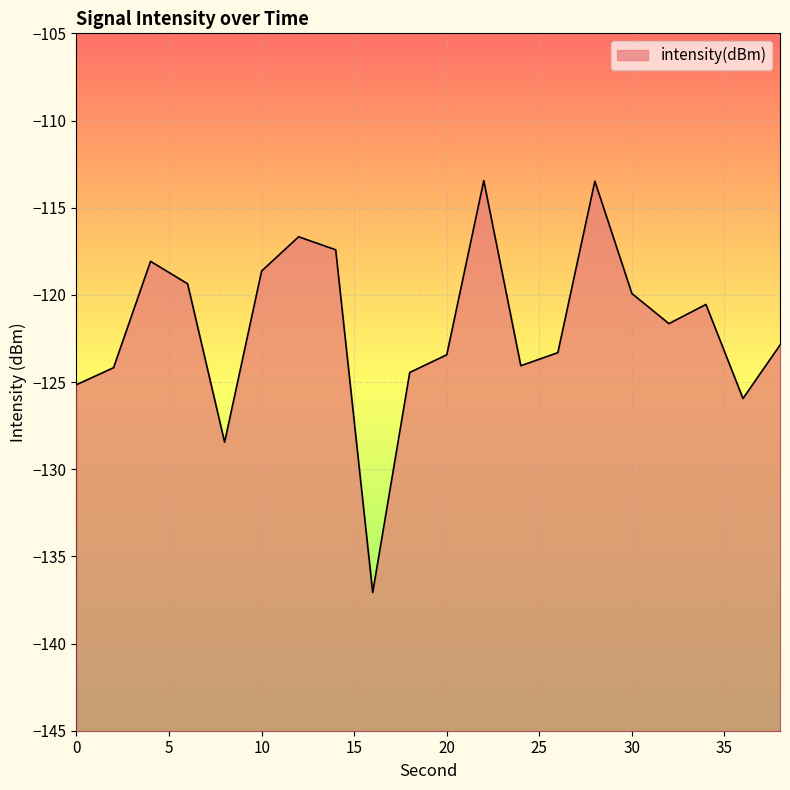

Where is the first local minimum?

8